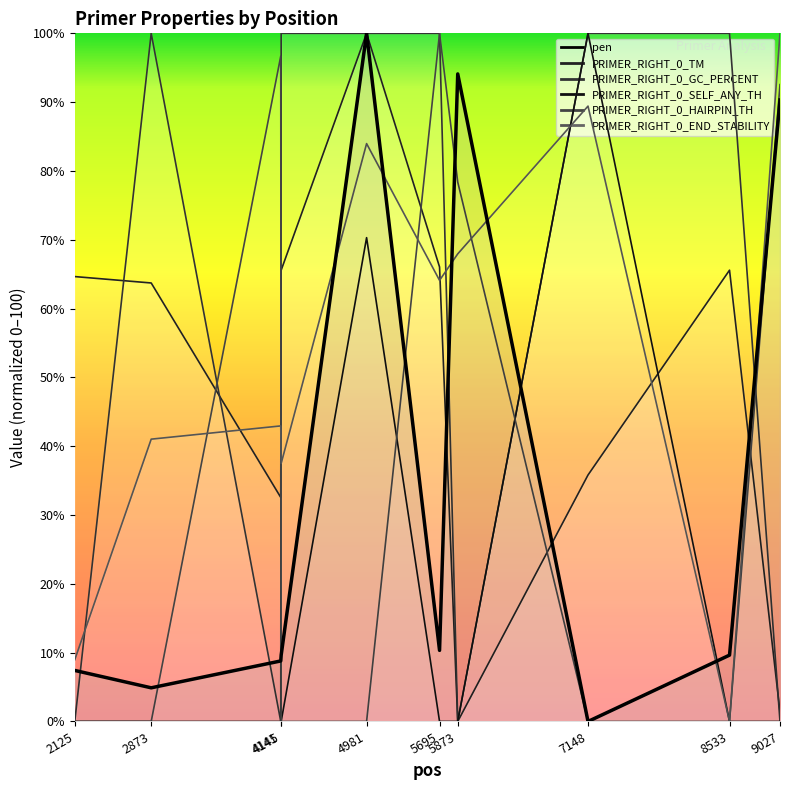

Does the chart have visible grid lines?

No